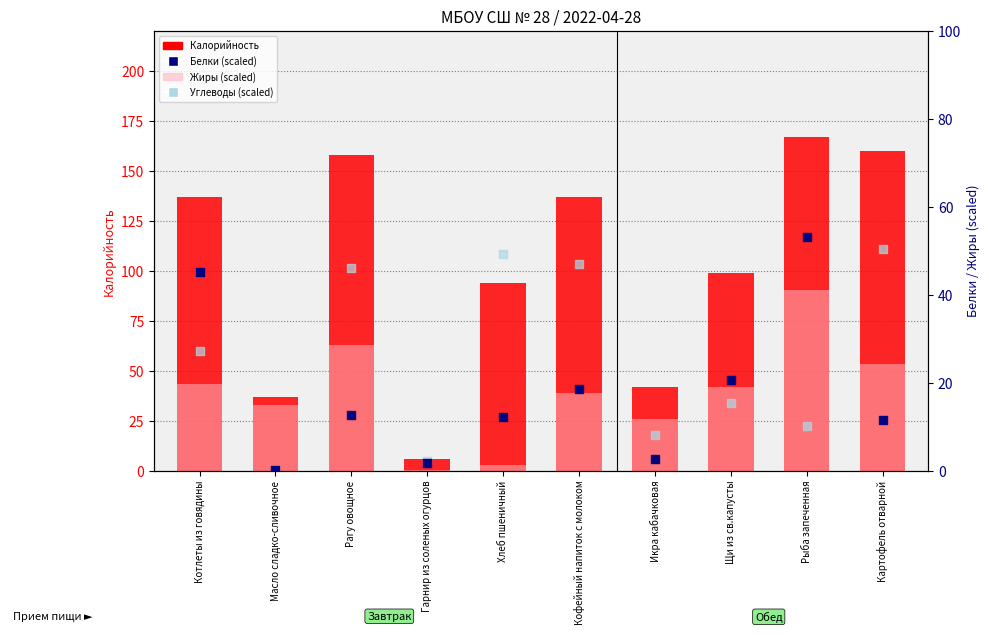

What are all the series names shown in the legend?

Калорийность, Жиры (scaled), Белки (scaled), Углеводы (scaled)